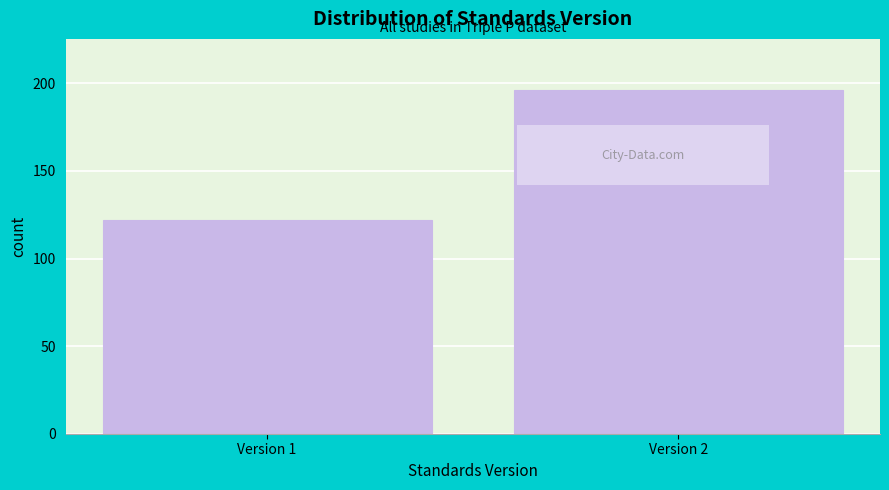

Reading right to left, what are all the values shown in this chart?

196	122